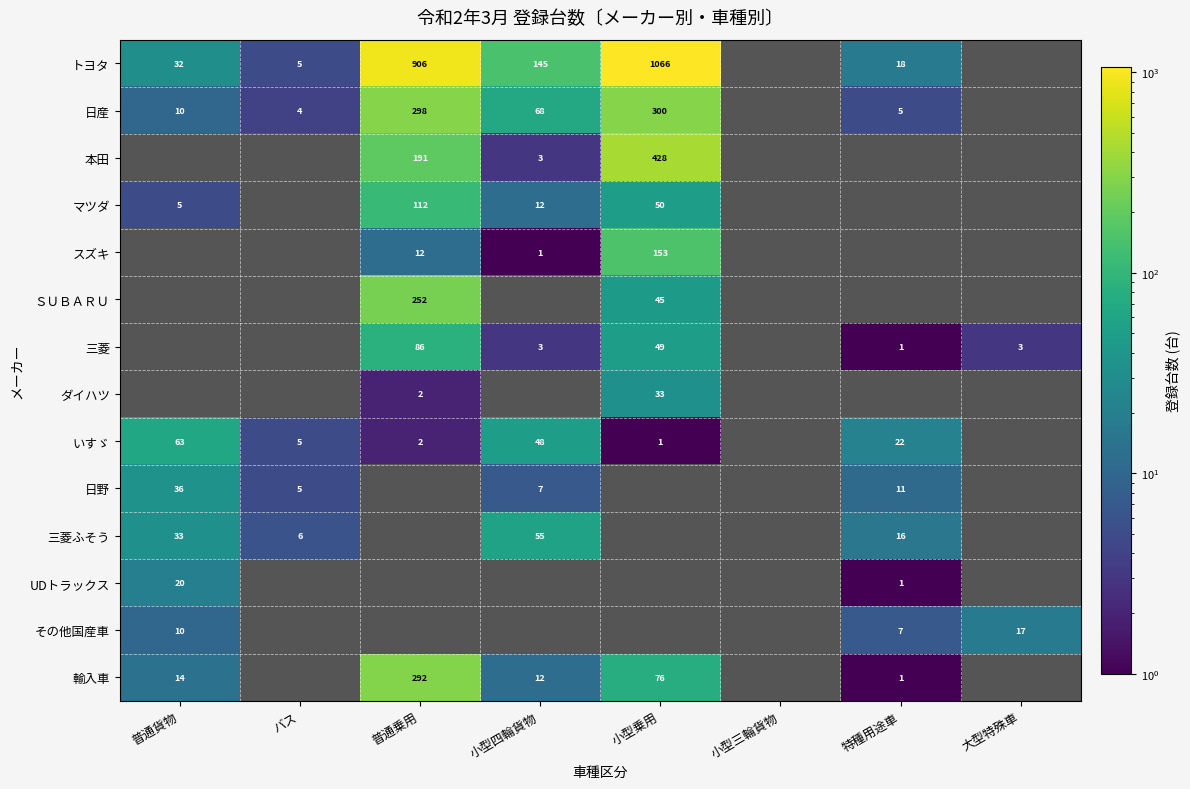

Is it true that ダイハツ equals 2 at 普通乗用?

True